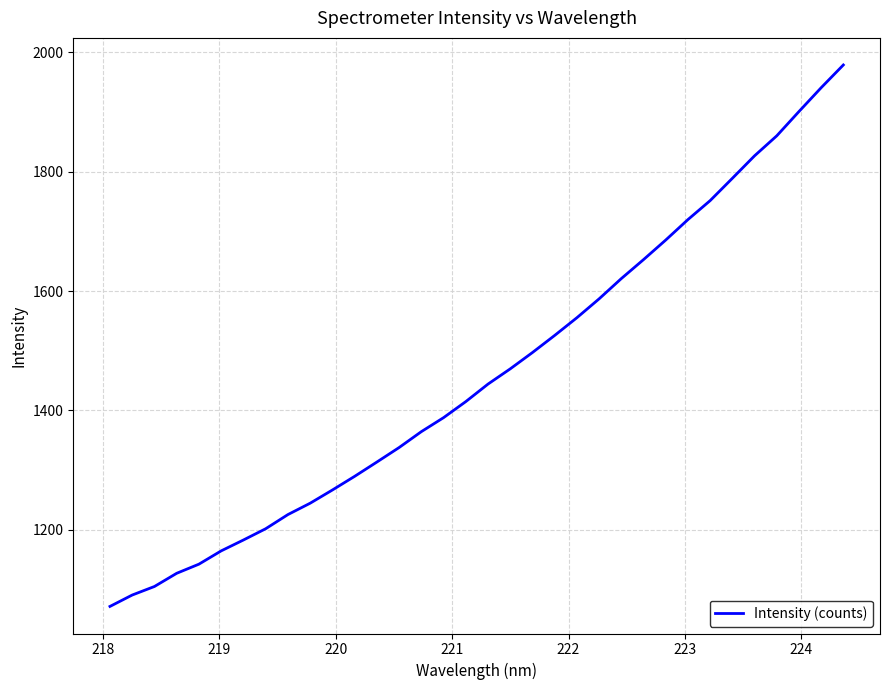

What is the minimum value shown in the chart?

1071.4